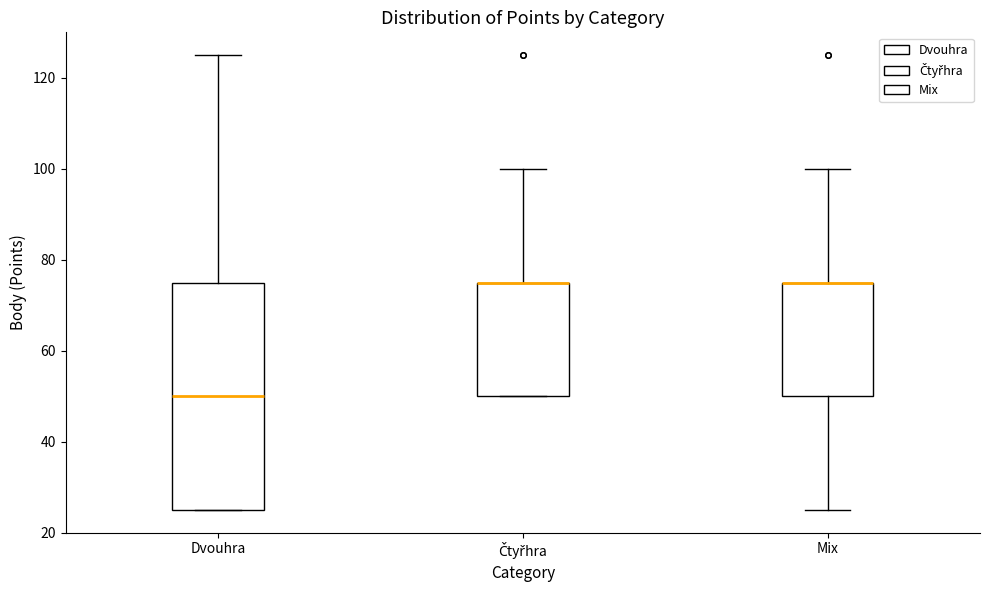

Reading left to right, transcribe this box plot: for each box, give where its median line is, the range the box spans, and where its two whiskers end, as read against the y-axis. The values are not printed on the chart, so give them approximately, as read against the axis.

Dvouhra: median 50, box 26 to 76, whiskers 26 to 126
Čtyřhra: median 76 (drawn on the box's upper edge), box 50 to 76, whiskers 50 to 100
Mix: median 76 (drawn on the box's upper edge), box 50 to 76, whiskers 26 to 100